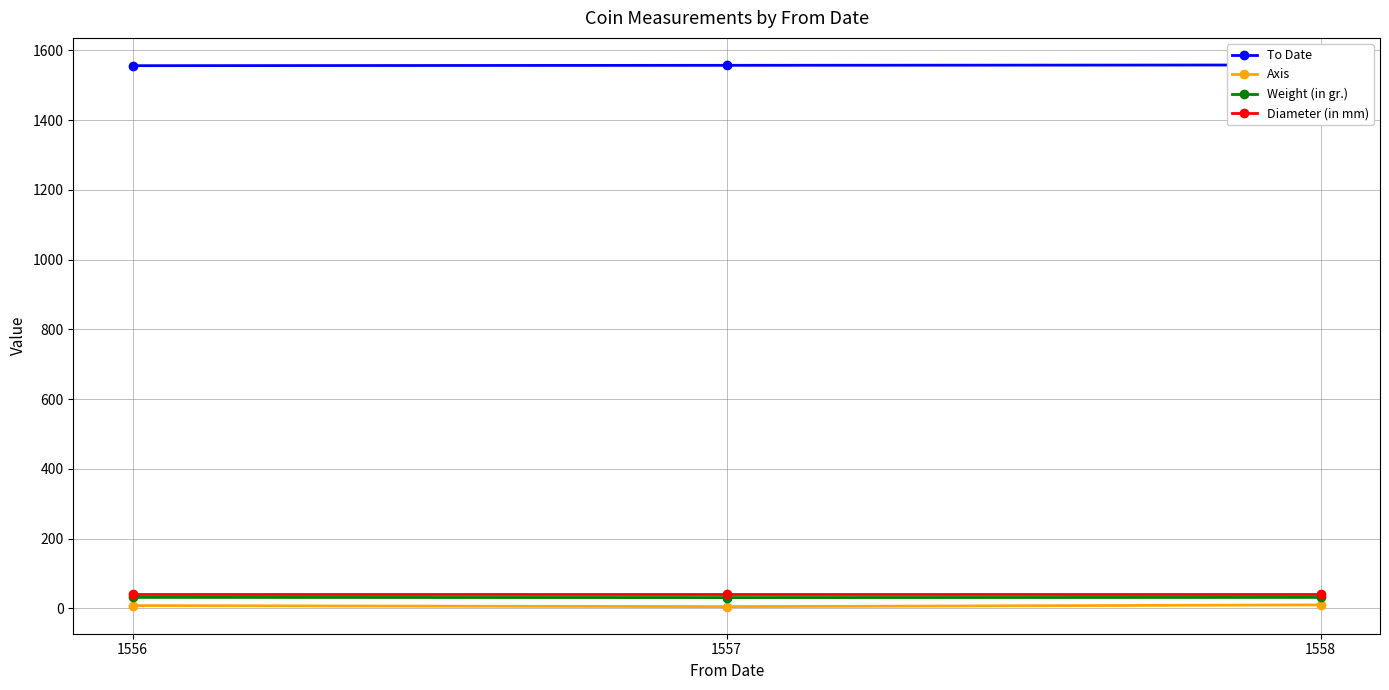

Reading right to left, extract all data points from this chart.

To Date: 1558.0	1557.0	1556.0
Axis: 10.0	5.0	8.0
Weight (in gr.): 31.4	31.0	31.5
Diameter (in mm): 40.0	40.0	40.0